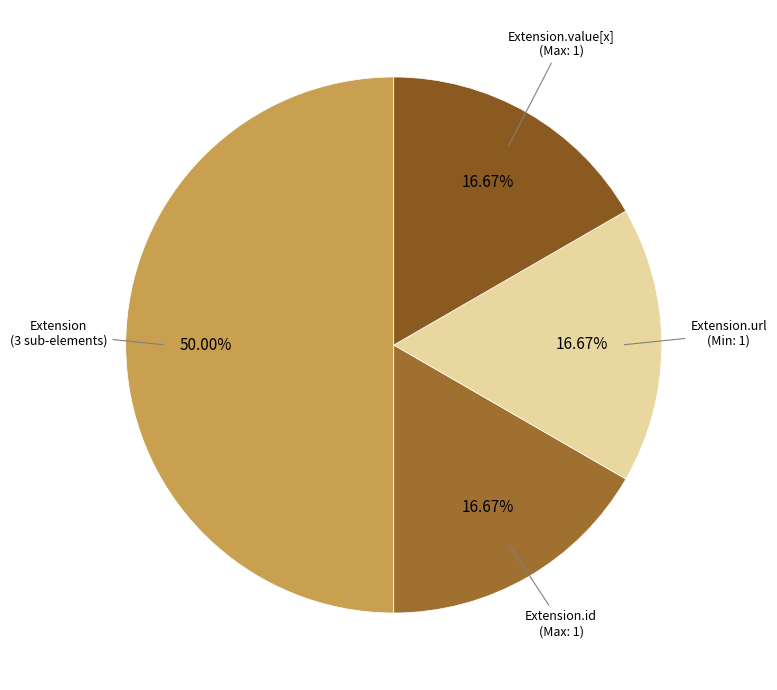

Count the number of slices in the pie.

4